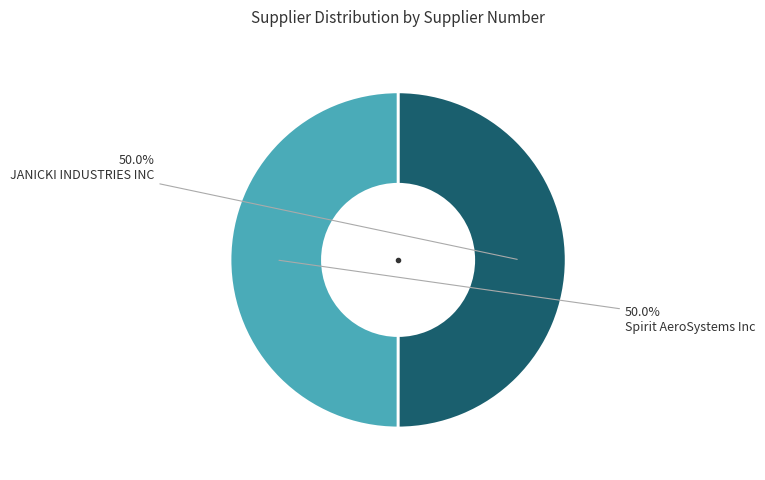

True or false: Spirit AeroSystems Inc accounts for 56% of the total.

False